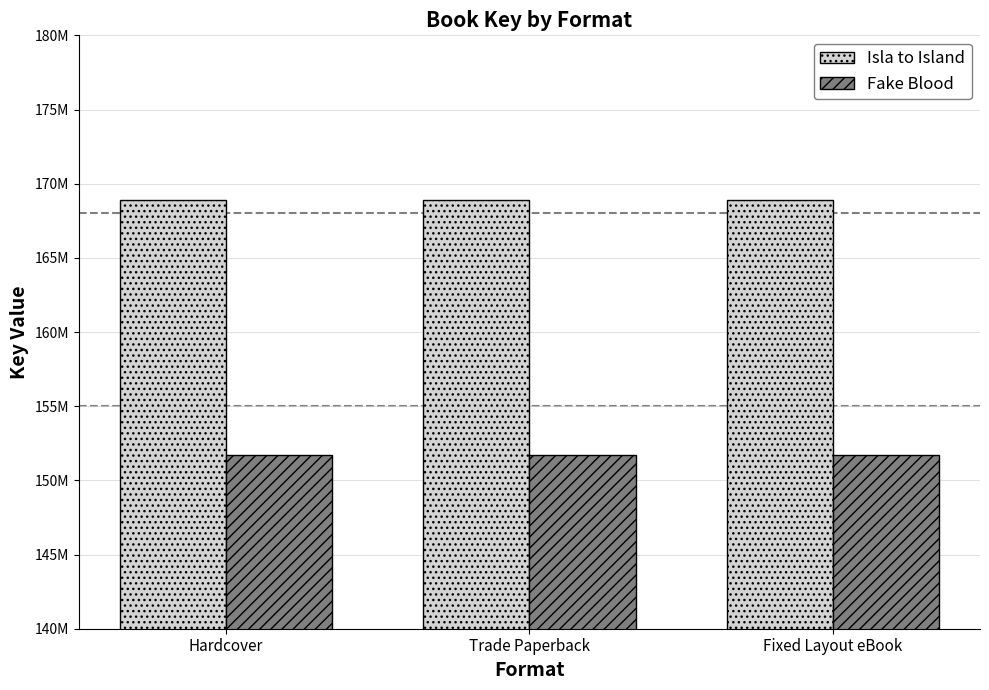

What are all the series names shown in the legend?

Isla to Island, Fake Blood